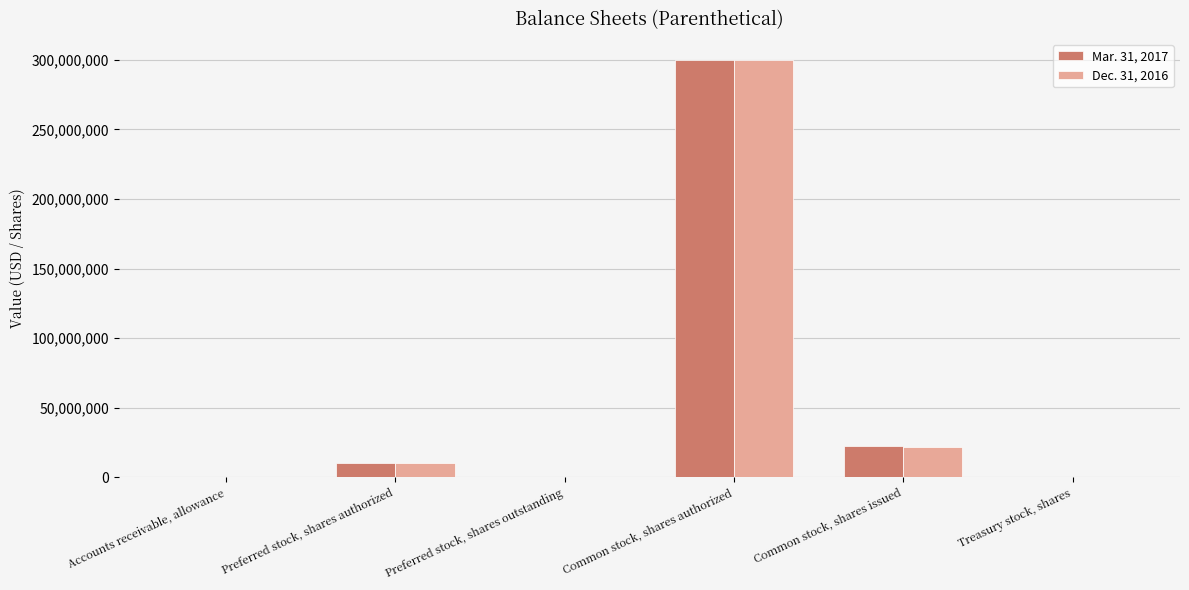

How many distinct data groups are displayed?

2